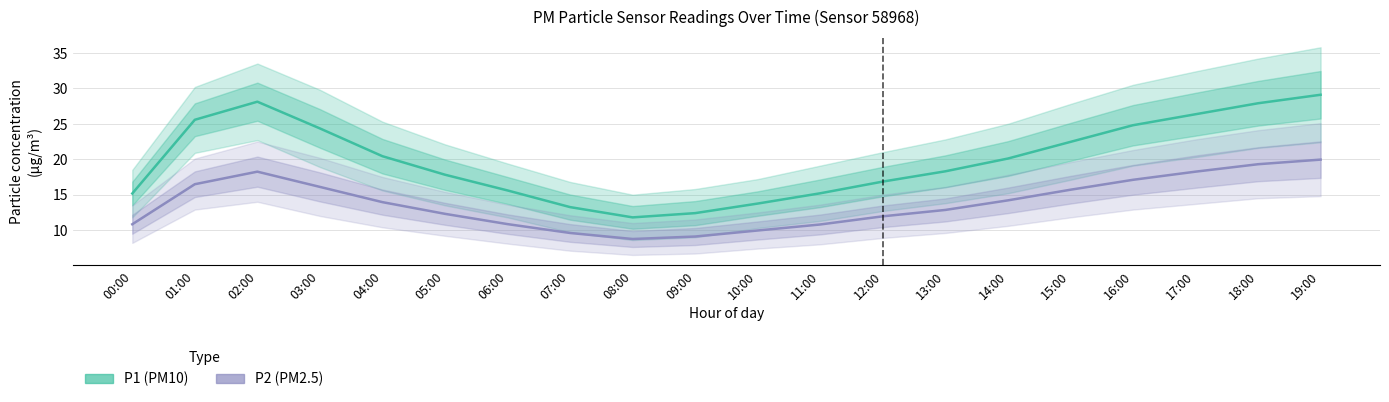

What is the label of the 20th point from the left?

19:00